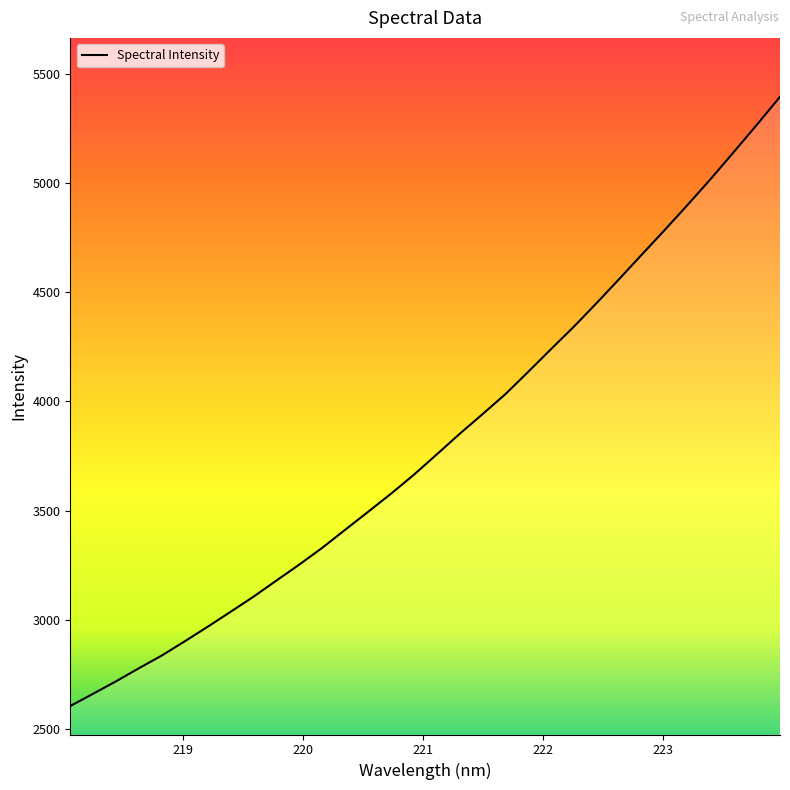

What is the difference between the maximum and minimum values?

2787.6